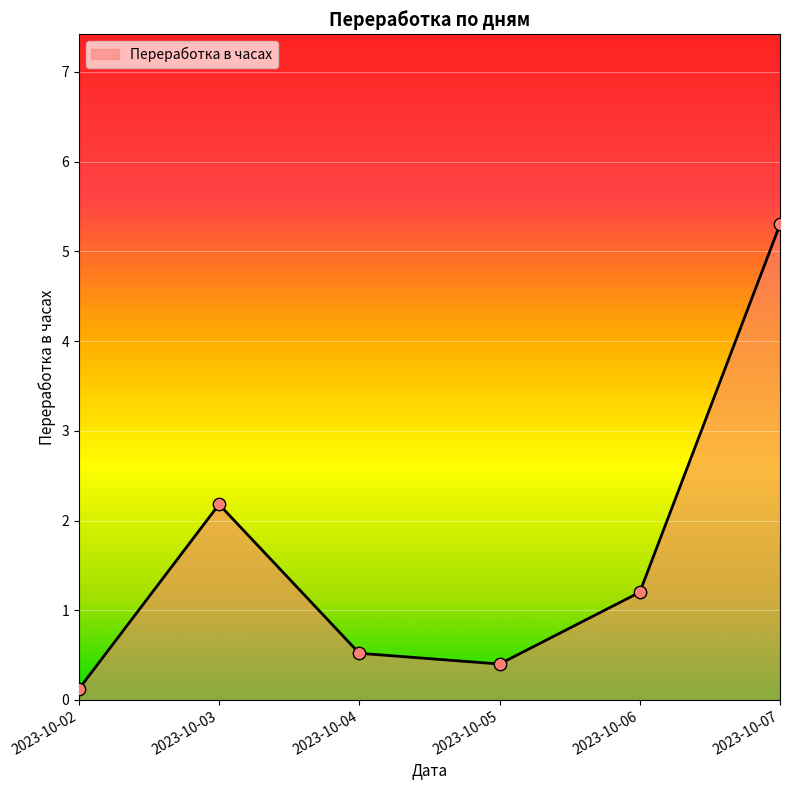

What is the change in value from 2023-10-04 to 2023-10-06?

+0.7